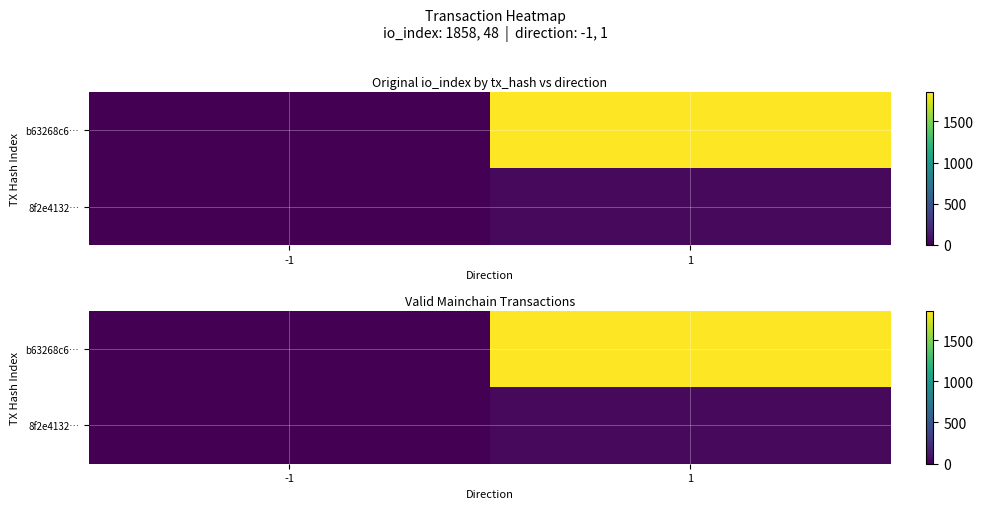

How many b63268c6… values are between -1 and 1858?

2